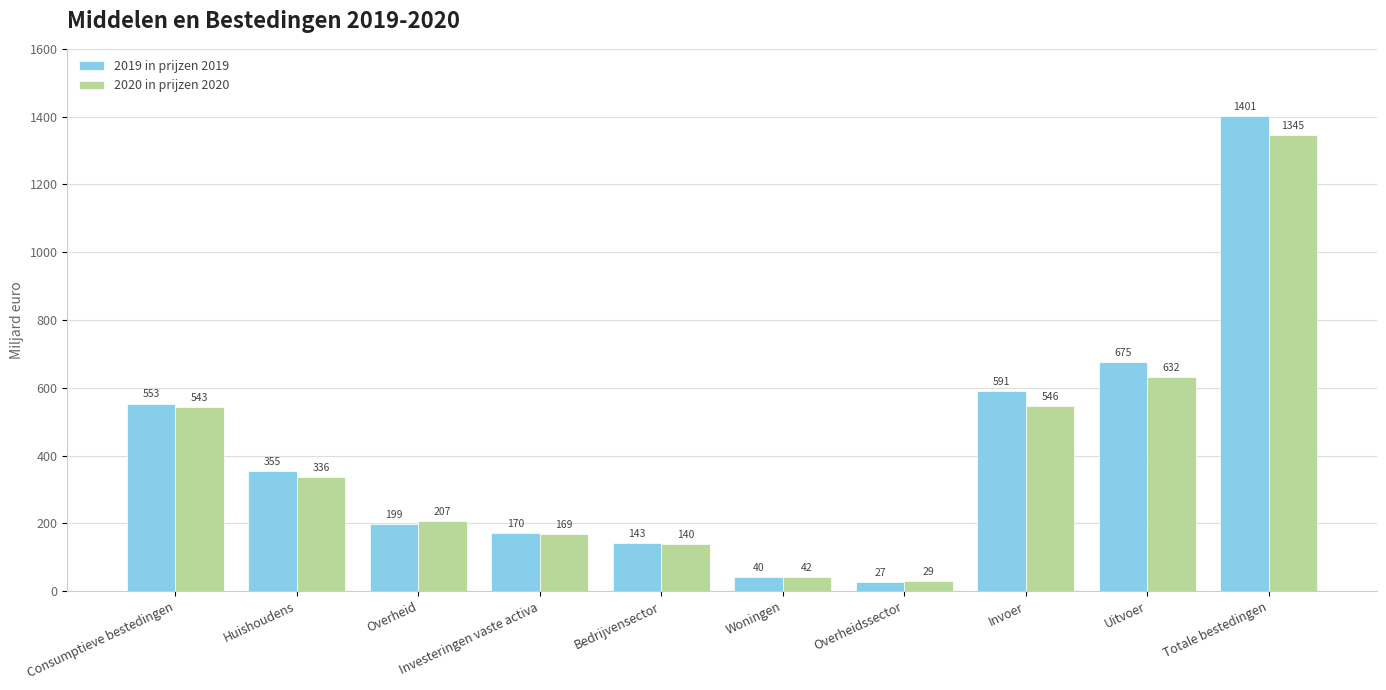

At which label does 2019 in prijzen 2019 reach its peak?

Totale bestedingen